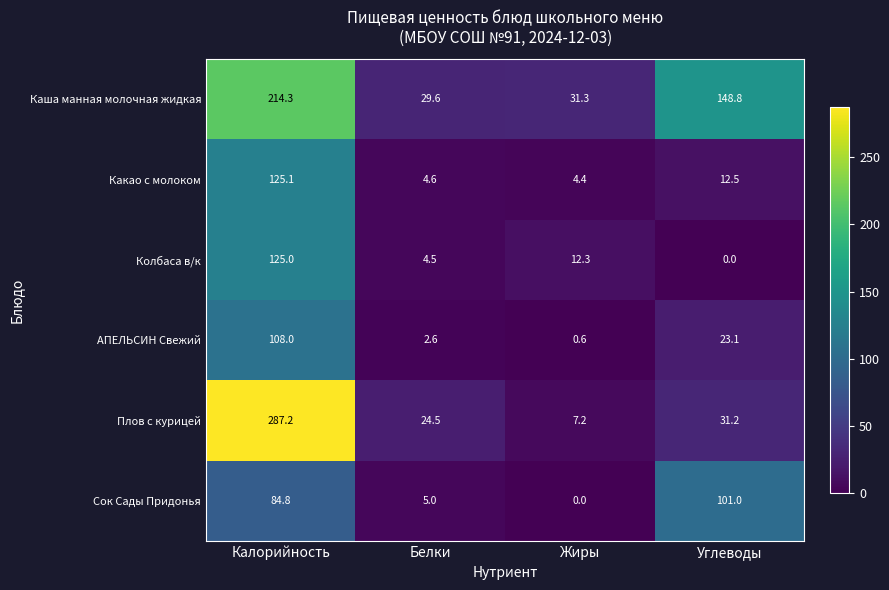

What is the maximum value shown in the chart?

287.2